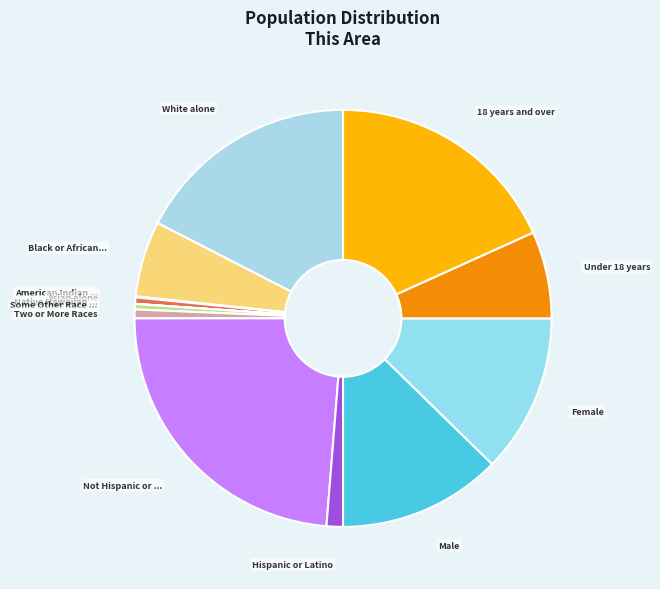

Rank the categories by value from highest to lowest.

Not Hispanic or Latino, 18 years and over, White alone, Male, Female, Under 18 years, Black or African American alone, Hispanic or Latino, Two or More Races, Asian alone, Some Other Race alone, American Indian and Alaska Native, Native Hawaiian and Other Pacific